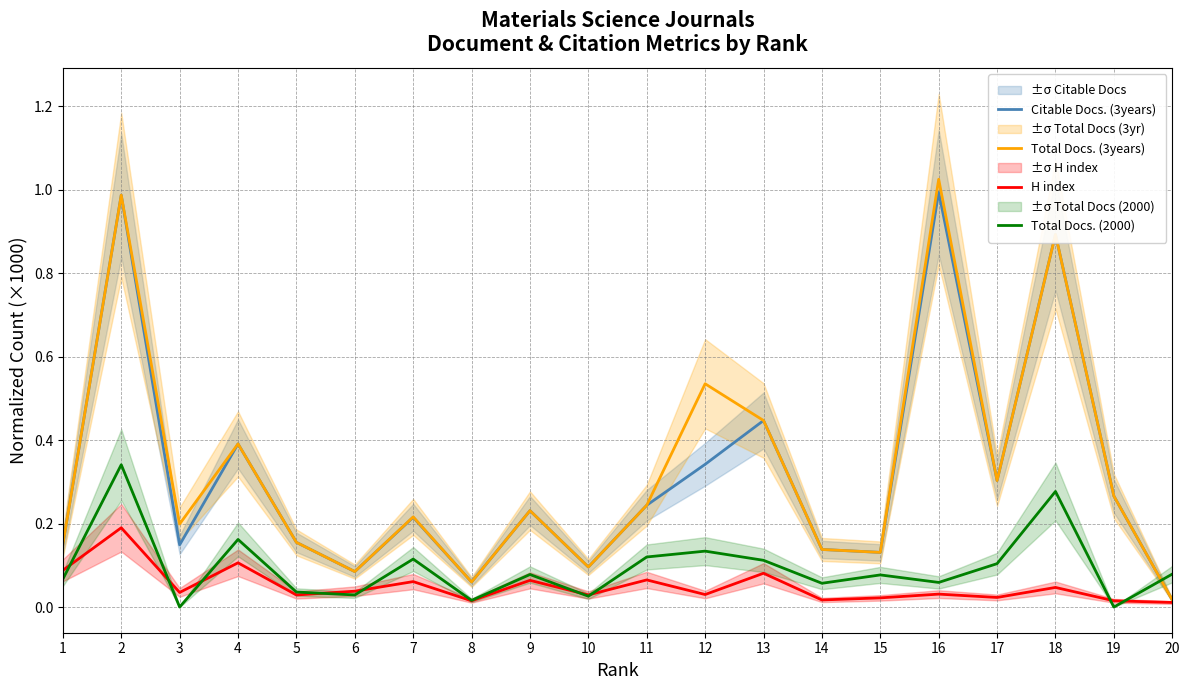

True or false: Total Docs. (2000) and H index intersect in this chart.

True